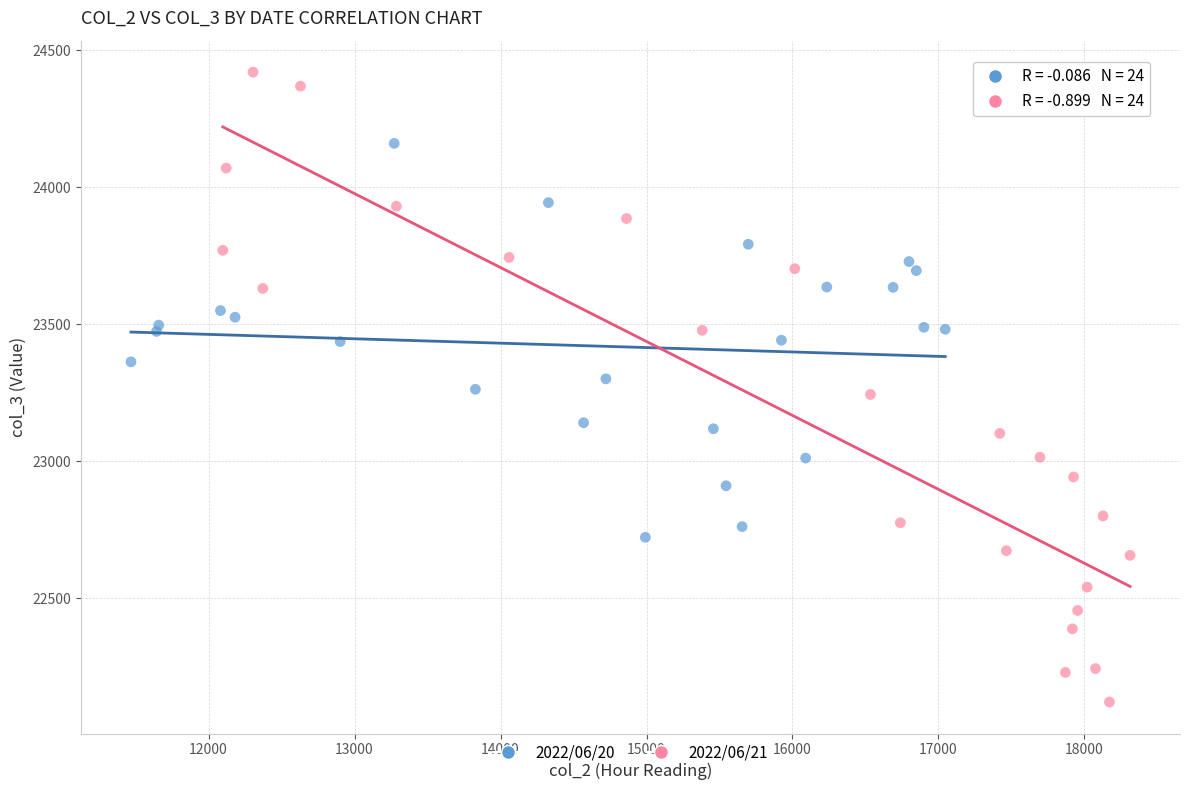

Which series has the widest spread of Y values?

2022/06/21